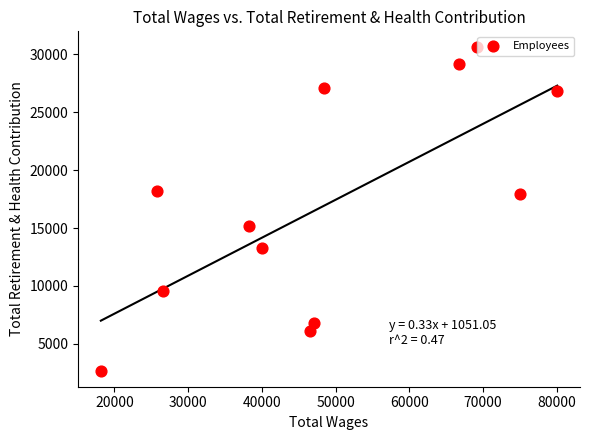

What is the range of X values (max minus min)?

61896